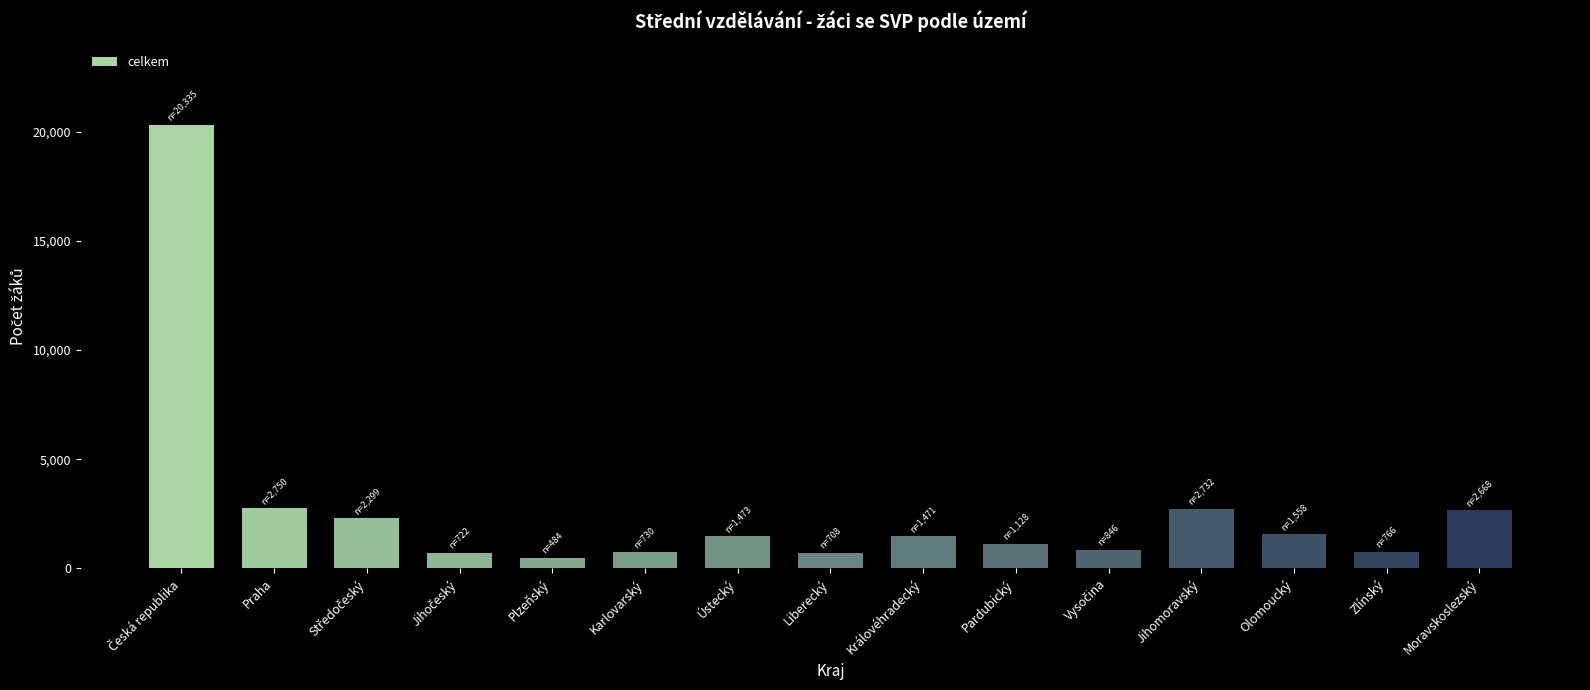

What is the label of the 4th bar from the right?

Jihomoravský